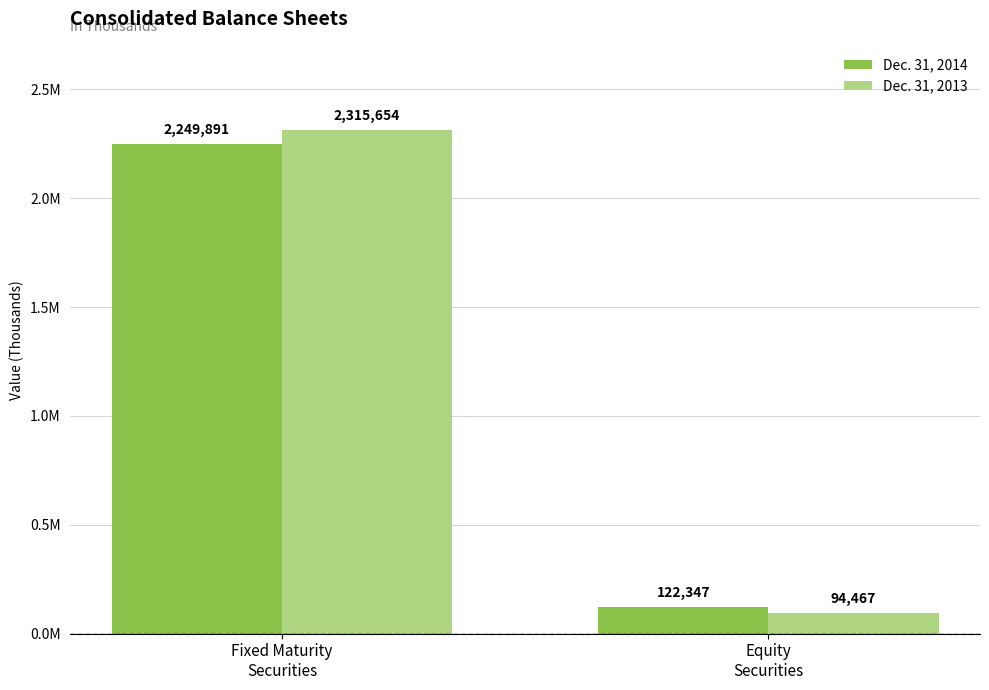

Does the chart contain any negative values?

No